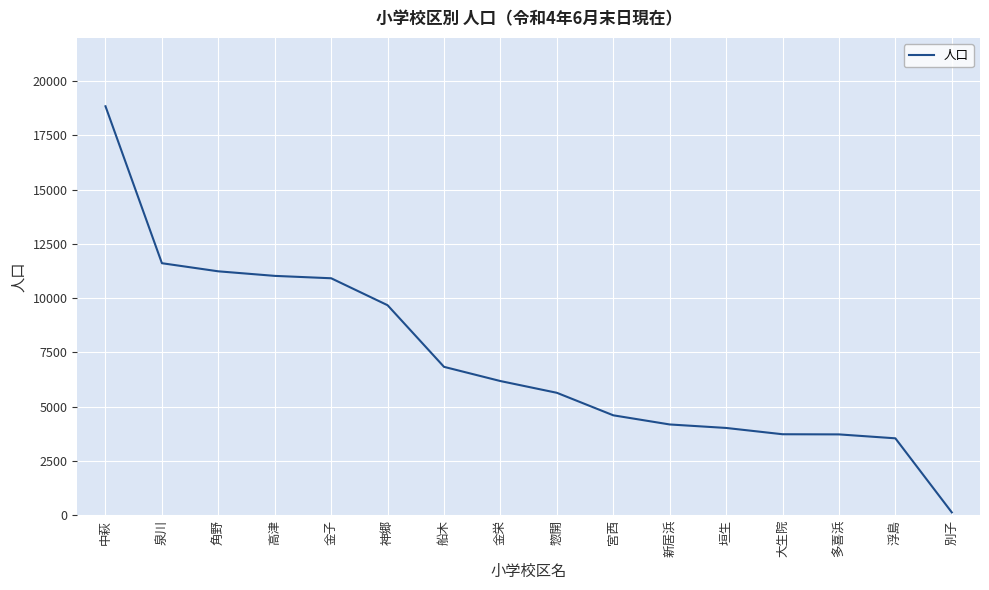

At which category does the chart reach its peak across all series?

中萩